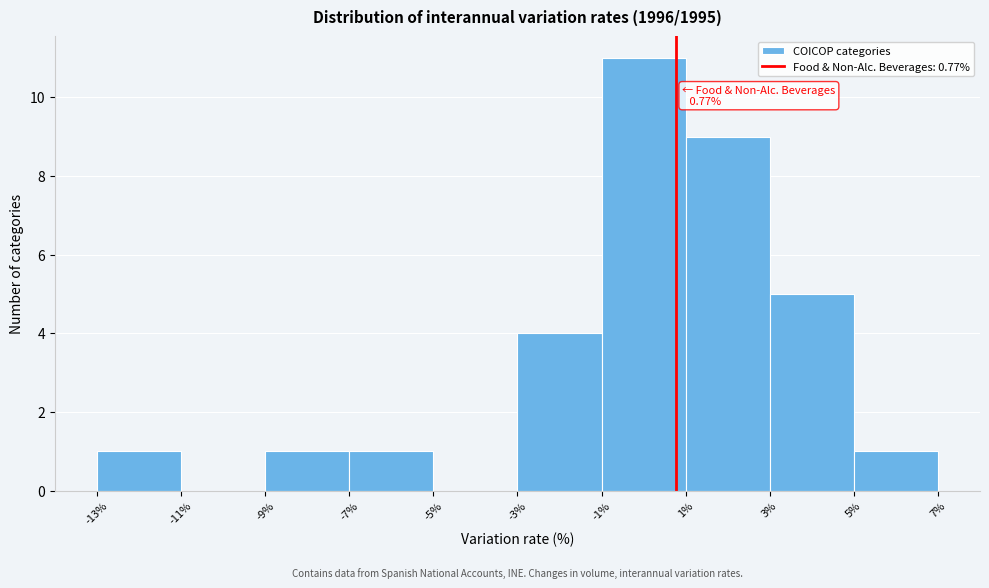

Which range on the x-axis has the tallest bar?

-1% to 1%